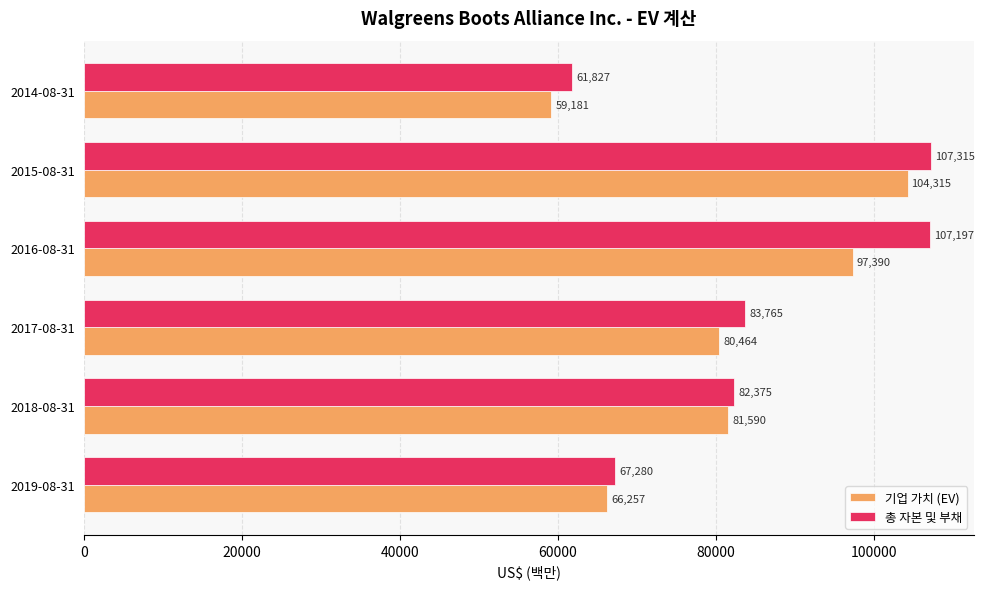

What is the sum of the 기업 가치 (EV) values at 2014-08-31 and 2017-08-31?

139645